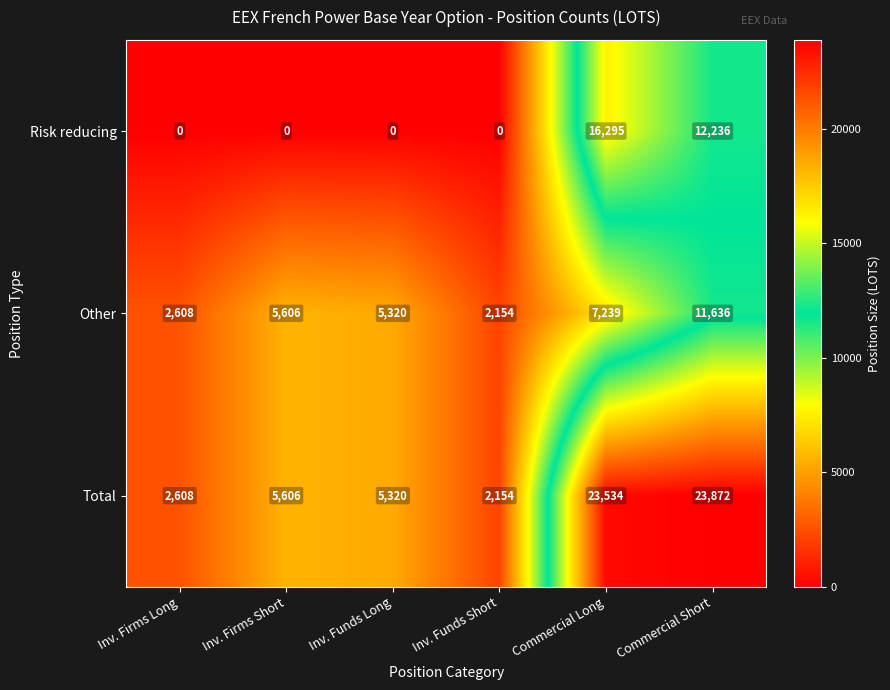

The value of Other at Inv. Funds Short is 2154. True or false?

True